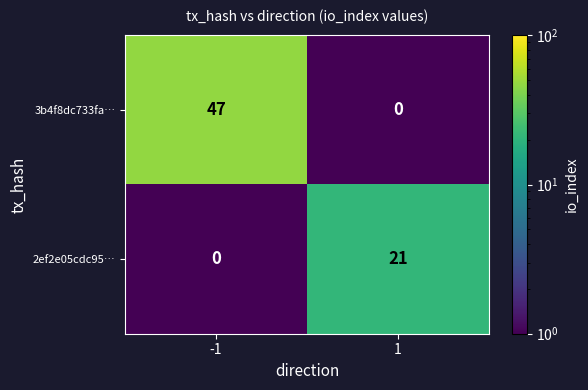

Which series changed the most between -1 and 1?

3b4f8dc733fa…